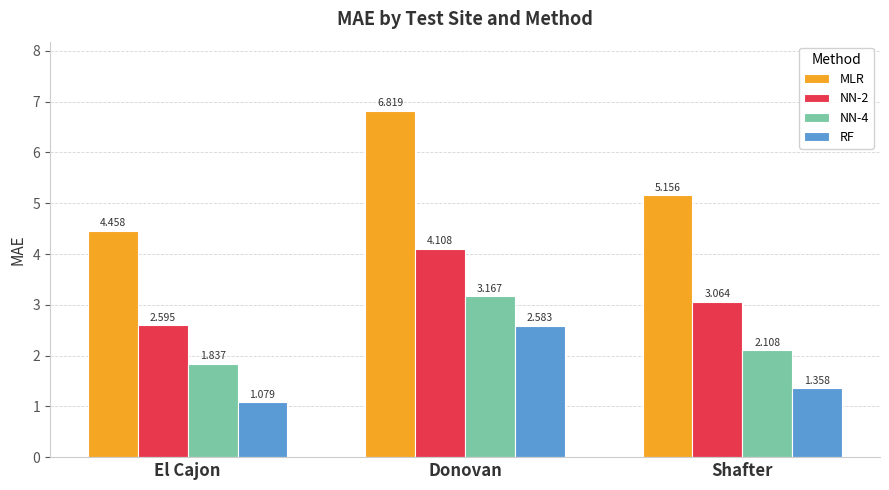

What is the sum of the NN-2 values at Donovan and Shafter?

7.2